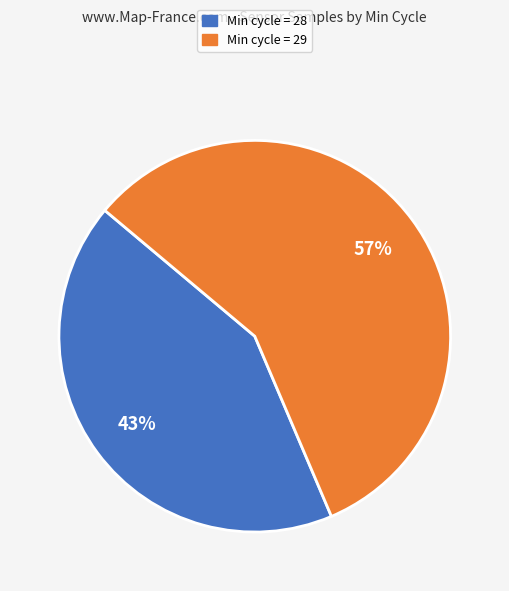

How many segments does this pie chart have?

2